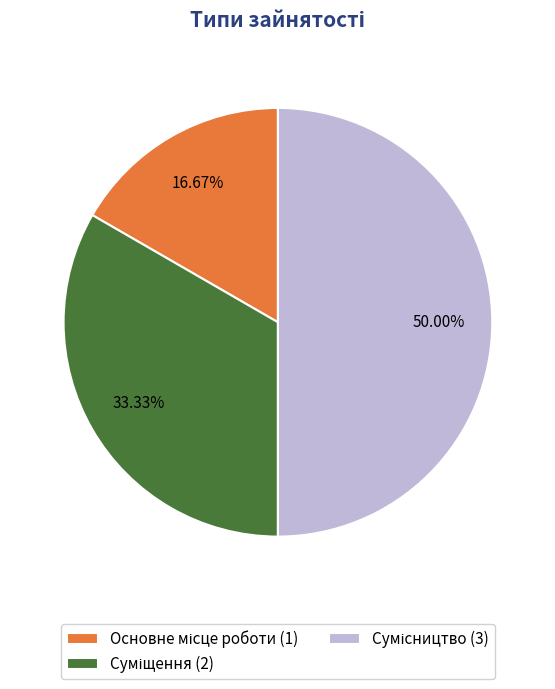

What percentage is the Основне місце роботи slice, to the nearest percent?

17%